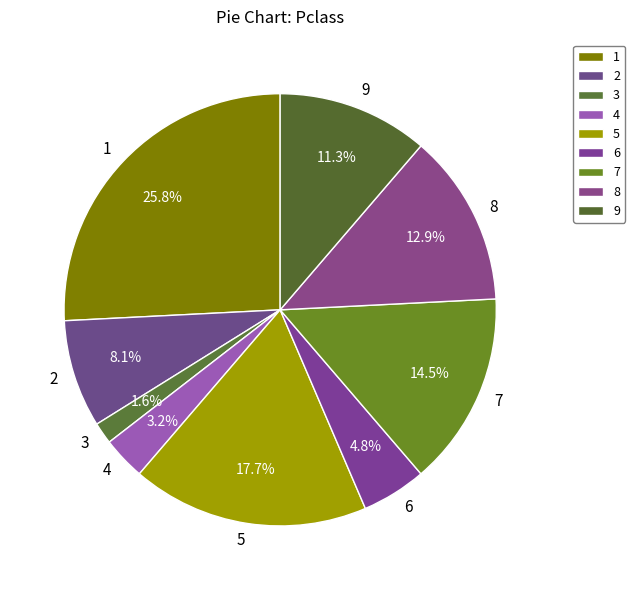

Rank the categories by value from lowest to highest.

3, 4, 6, 2, 9, 8, 7, 5, 1